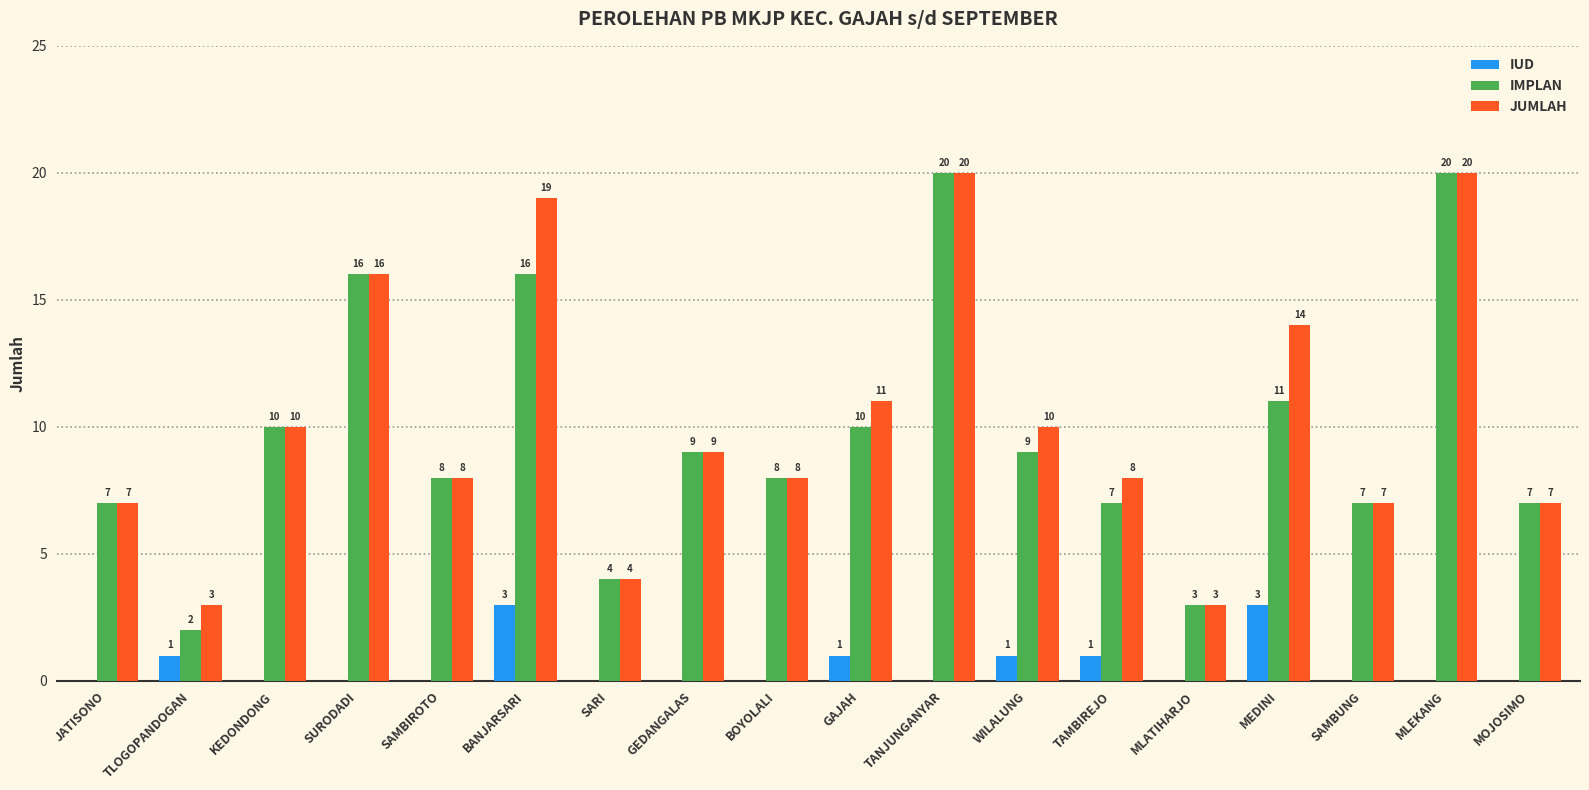

Between TLOGOPANDOGAN and TANJUNGANYAR, which series saw the biggest shift?

IMPLAN